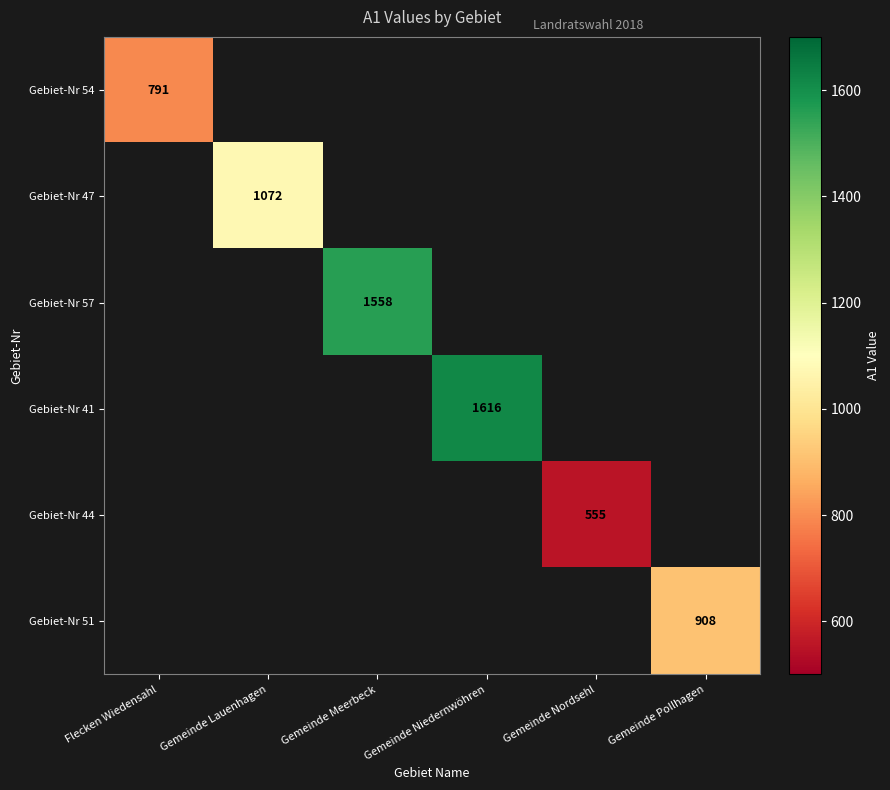

At how many categories does at least one series exceed 602?

5